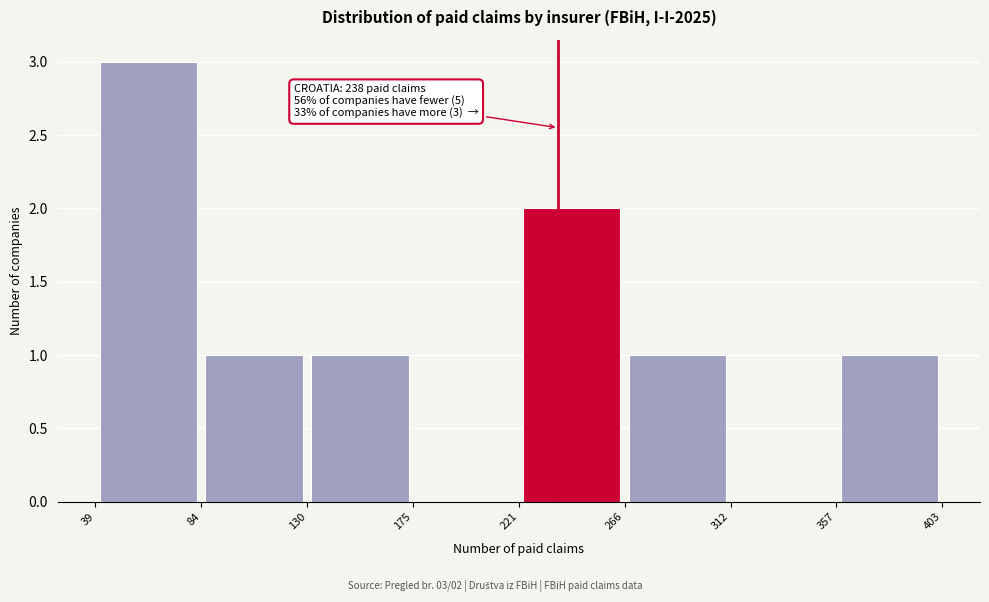

Which range on the x-axis has the tallest bar?

39 to 84